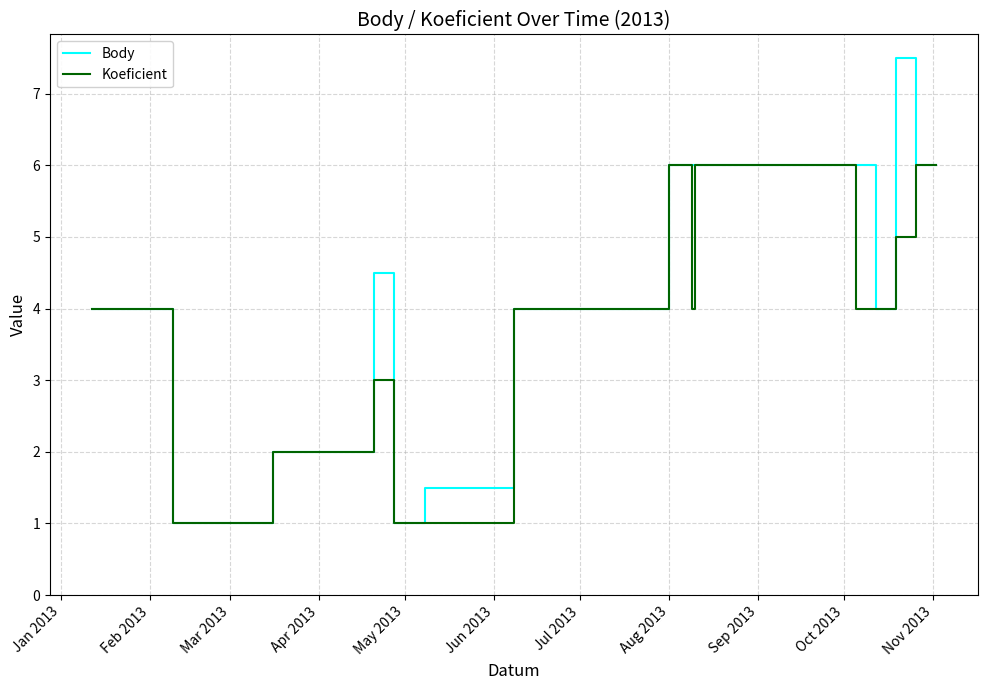

Which series has the largest total across all categories?

Body